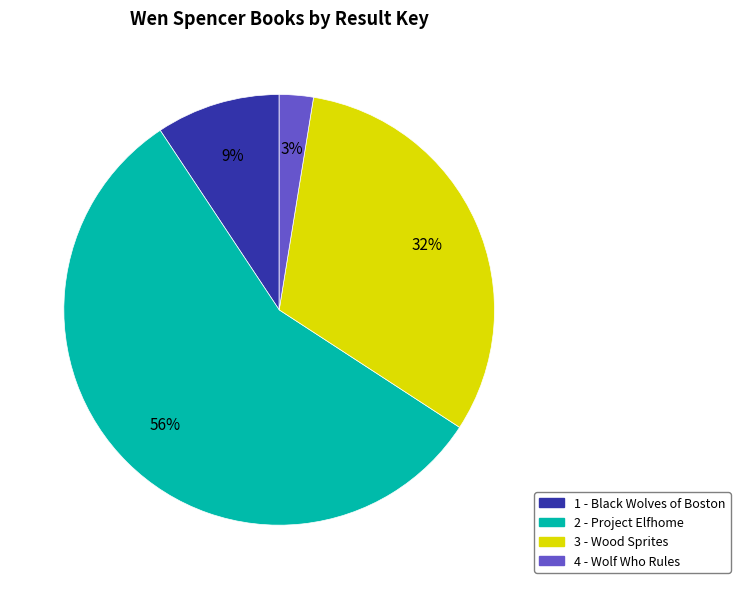

How many slices are in this pie chart?

4